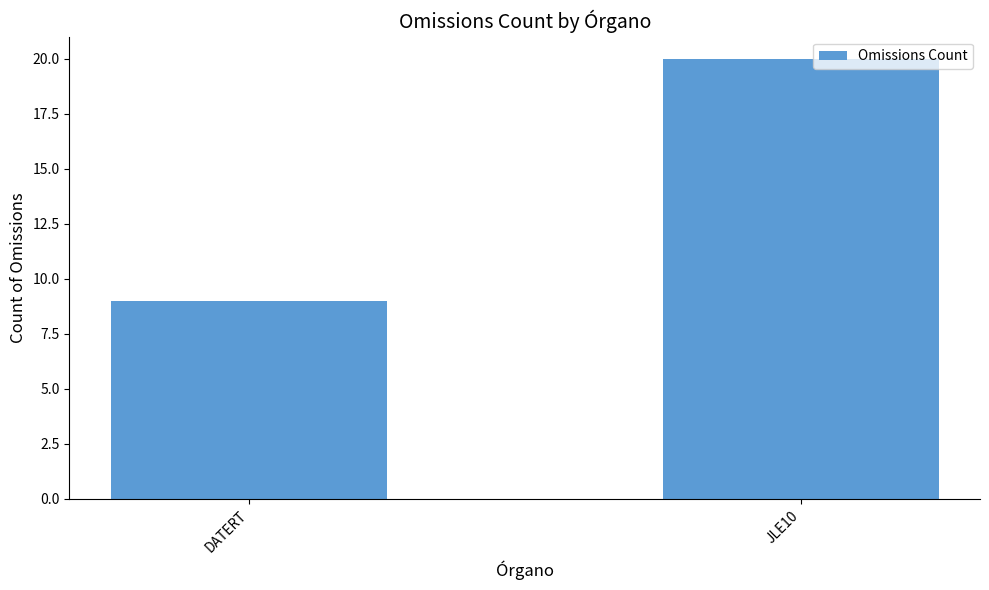

What is the ratio of the value at JLE10 to the value at DATERT?

2.2